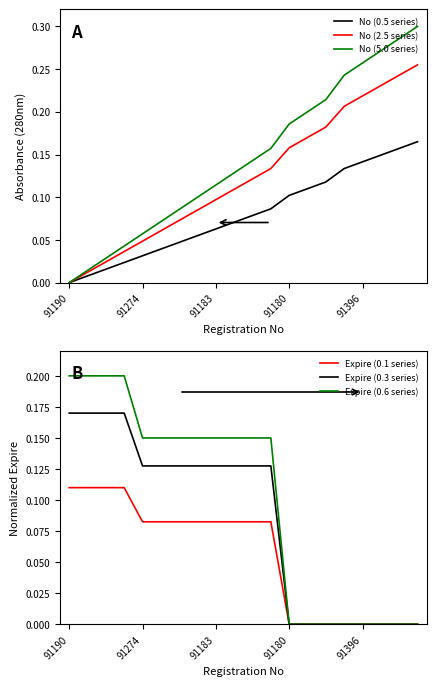

Count the number of categories in the chart.

20